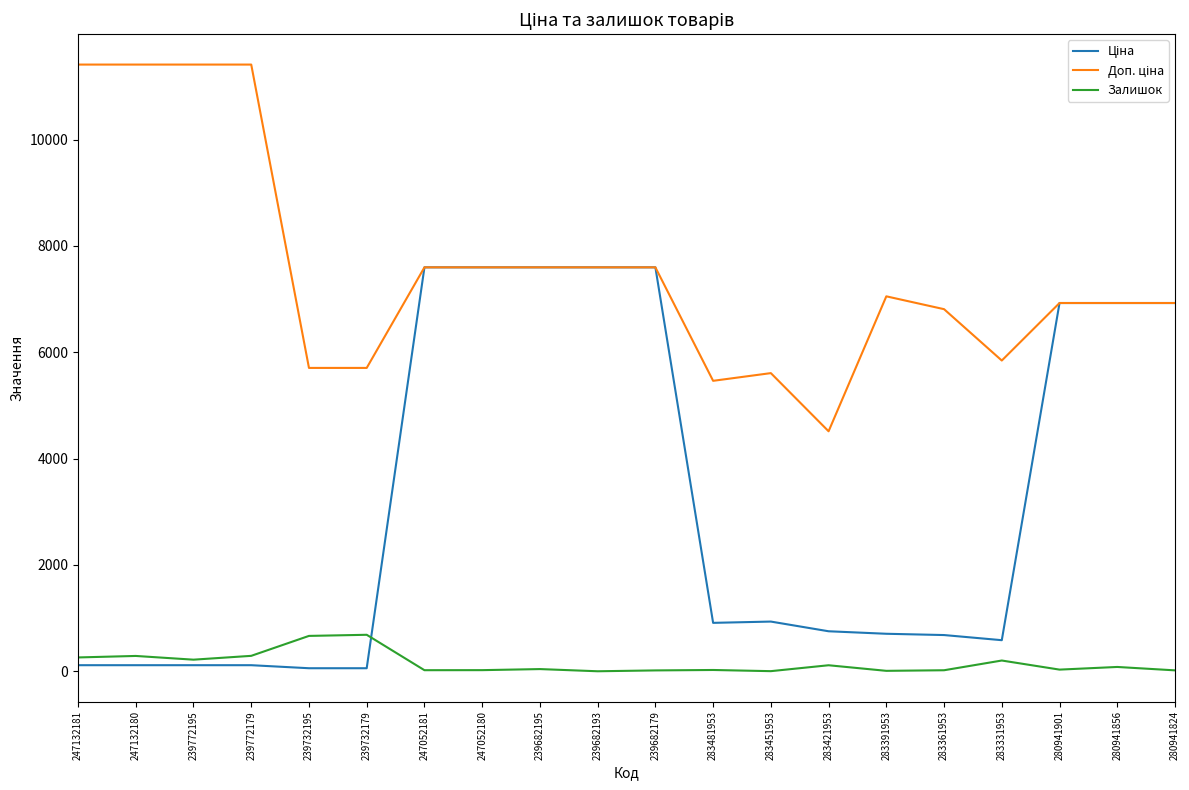

What is the difference between the second highest and minimum values in the Залишок series?

665.0